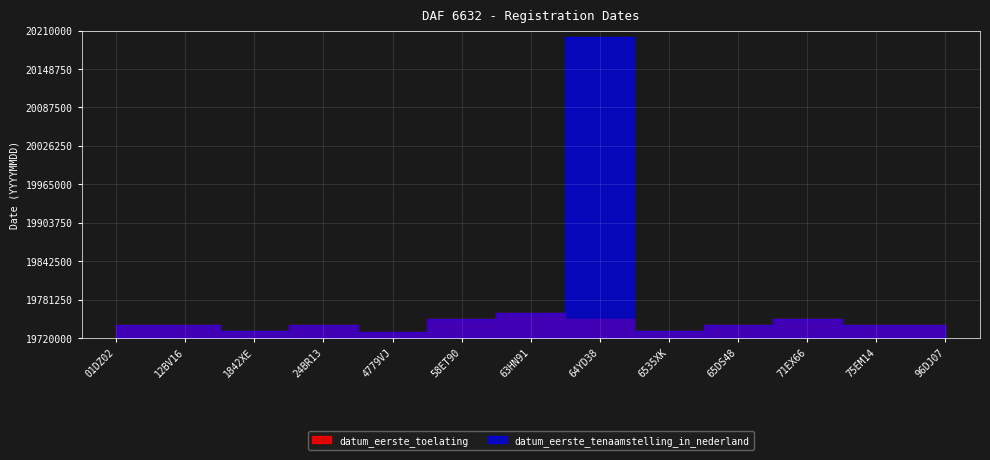

How many values in the datum_eerste_tenaamstelling_in_nederland series exceed 19740910?

6